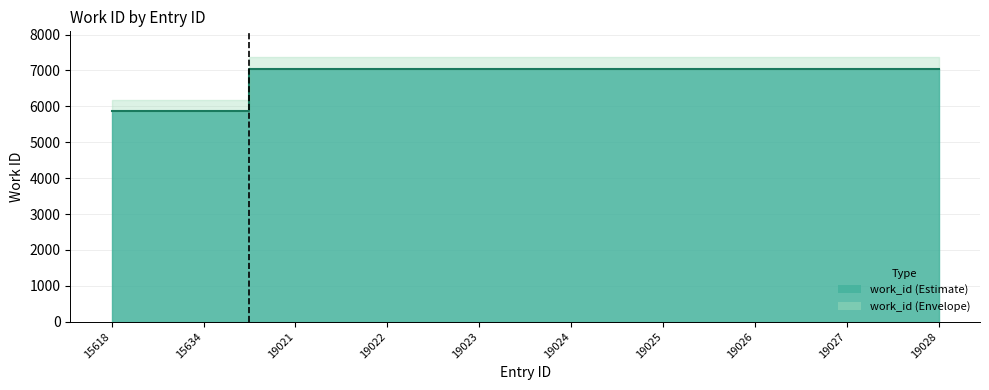

What is the smallest value displayed?

5878